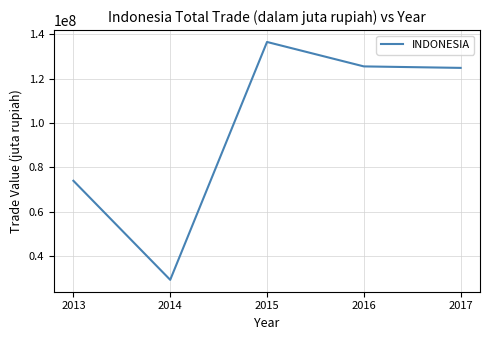

True or false: the data shows 66417678 at 2015.

False